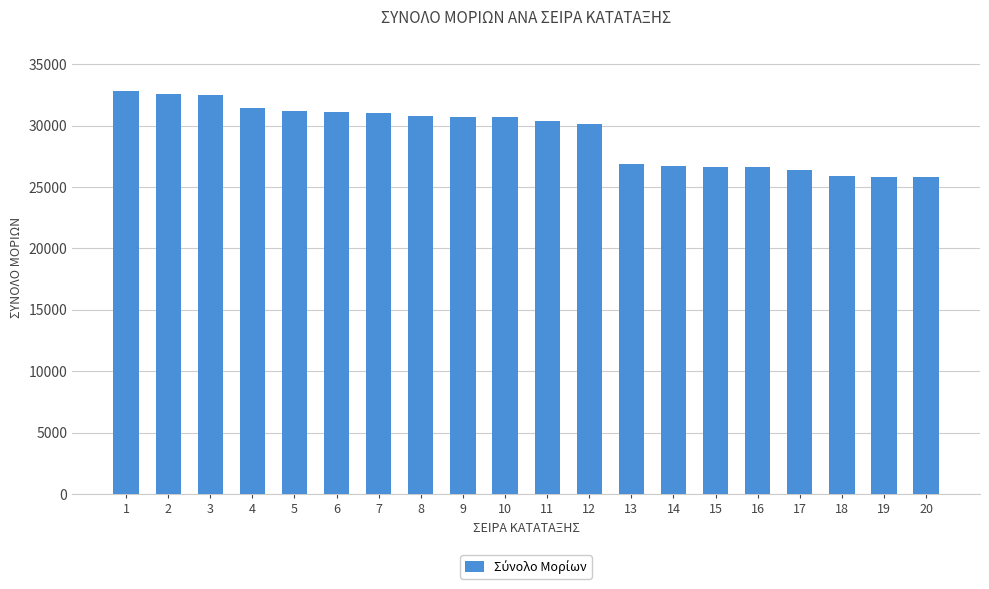

Does the chart contain any negative values?

No